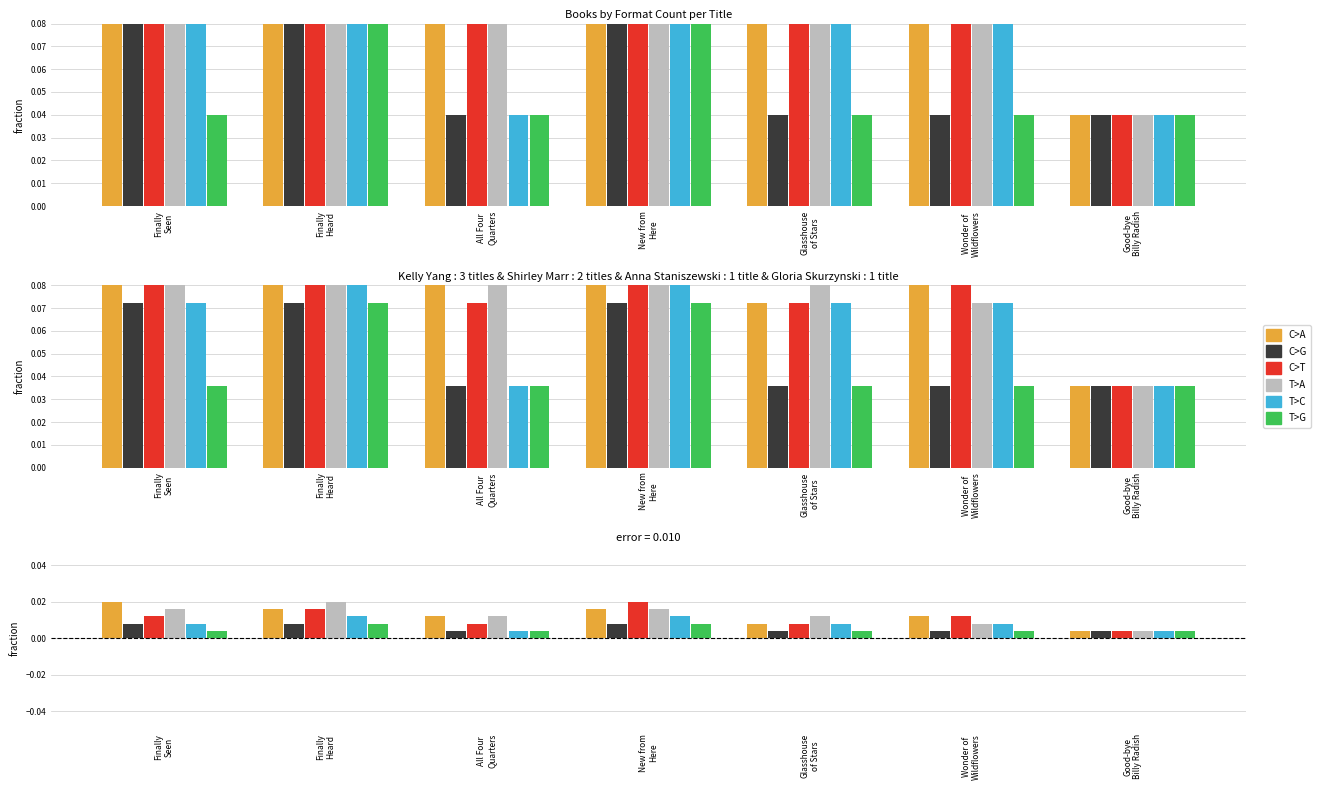

True or false: T>G has a value of 0.0 at Good-bye
Billy Radish.

False